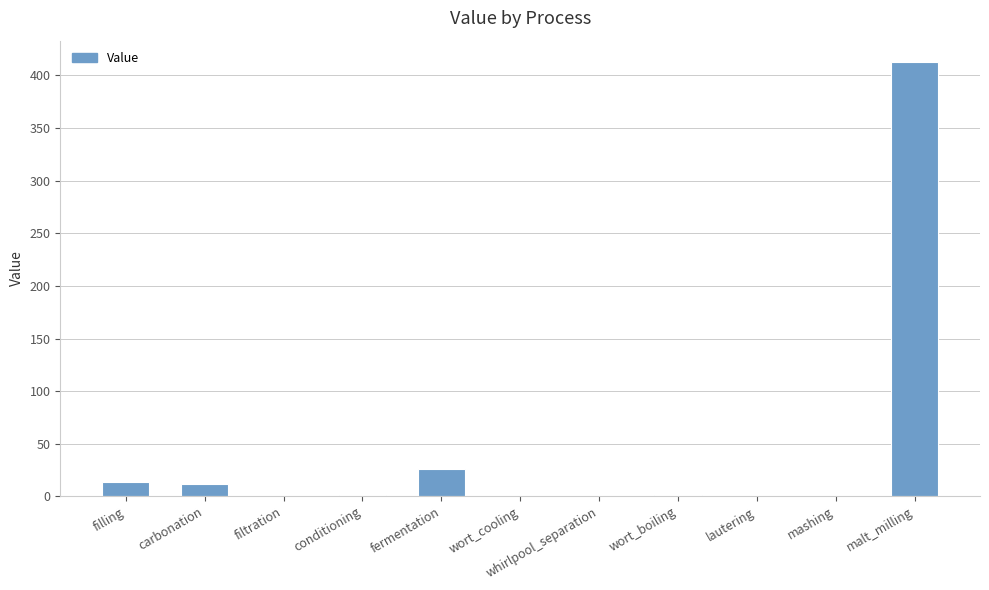

How many categories are shown in the chart?

11